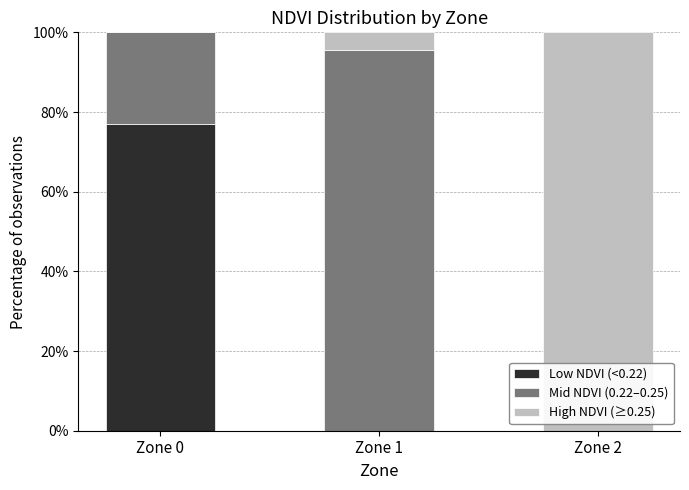

What is the sum of all Low NDVI (<0.22) values?

76.9